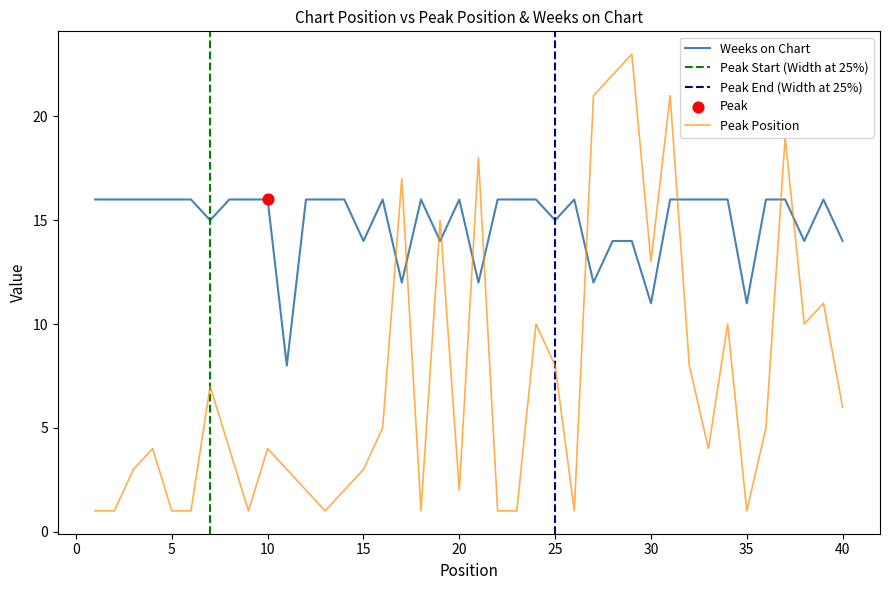

Which series has the widest spread of Y values?

Peak Position